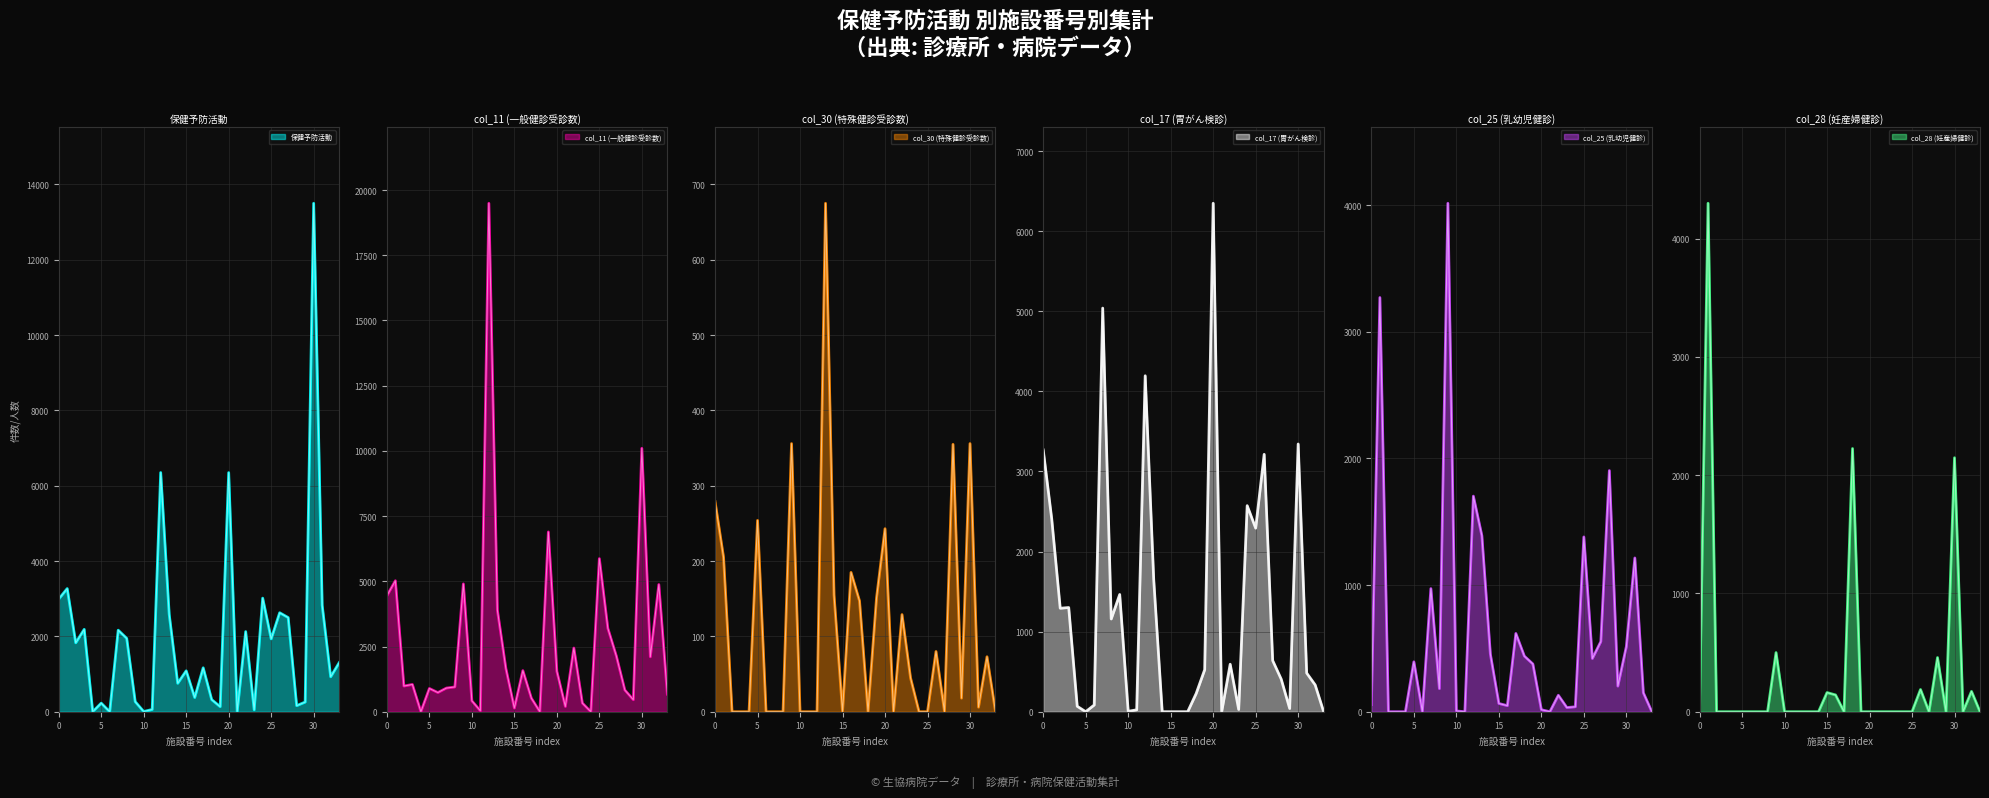

Reading left to right, what are all the values shown in this chart?

保健予防活動: 2991	3270	1829	2187	0	228	0	2165	1948	267	5	60	6351	2586	754	1086	377	1166	321	134	6349	0	2128	50	3016	1934	2628	2500	161	257	13500	2828	928	1300
col_25: 56	3270	0	0	0	394	0	972	182	4014	6	0	1702	1390	455	65	48	618	439	377	16	0	130	33	39	1380	420	554	1904	202	514	1214	150	0
col_11: 4446	5022	984	1046	0	892	735	907	950	4901	417	36	19492	3900	1660	139	1577	519	0	6893	1549	200	2442	331	0	5871	3198	2136	831	459	10100	2104	4877	670
col_30: 279	205	0	0	0	254	0	0	0	356	0	0	0	675	155	0	185	147	0	151	243	0	129	45	0	0	80	0	355	18	356	6	73	0
col_17: 3269	2408	1292	1301	68	0	84	5040	1158	1464	5	24	4195	1654	0	0	0	0	228	525	6349	0	593	28	2573	2292	3214	639	408	40	3343	483	335	0
col_28: 0	4298	0	0	0	0	0	0	0	500	0	0	0	0	0	162	142	0	2225	0	0	0	0	0	0	0	188	0	458	0	2147	0	172	0